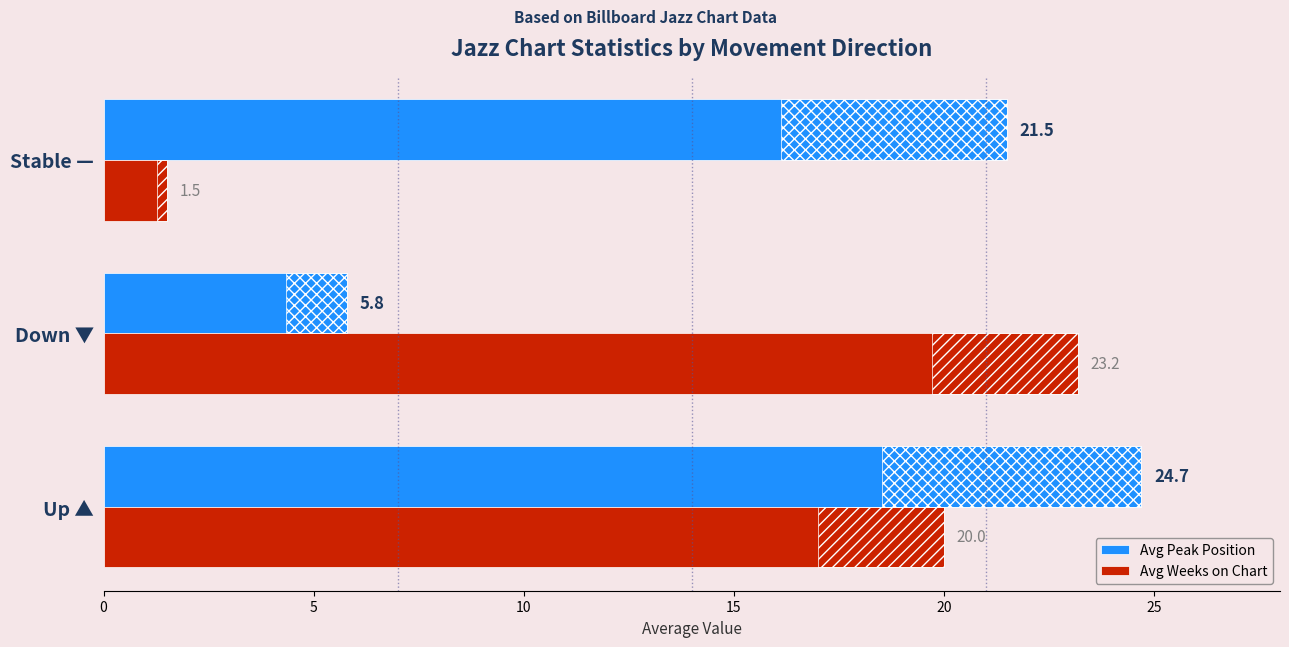

How many series are shown in this chart?

2